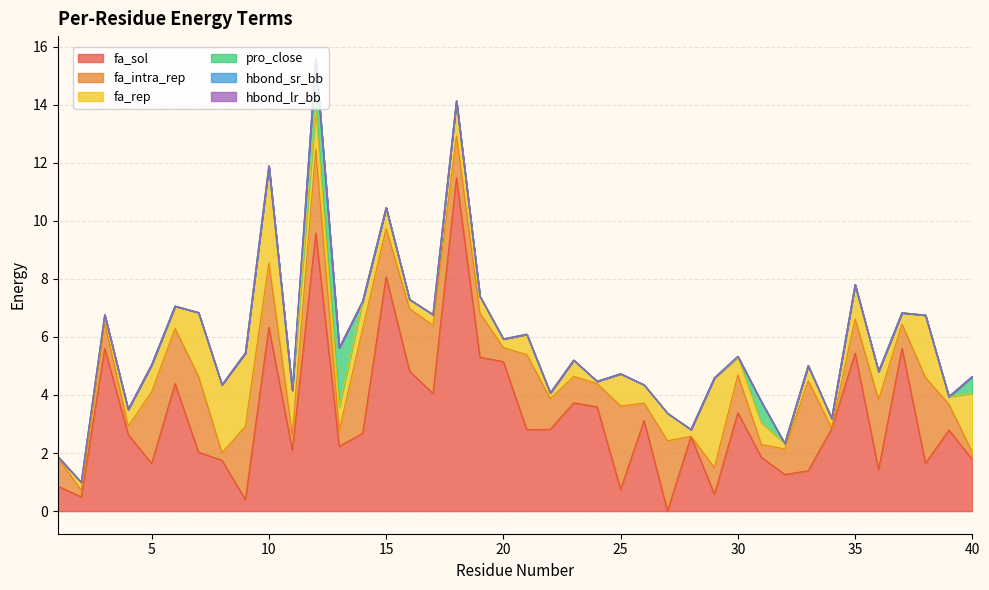

Where is fa_intra_rep nearest to the value 1?

1